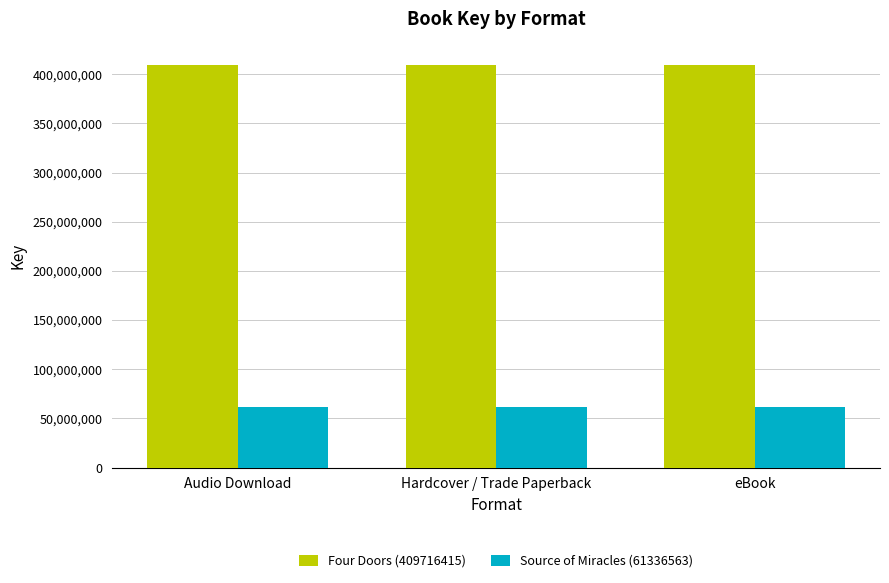

Is the value of Source of Miracles (61336563) at eBook greater than the value of Four Doors (409716415) at Audio Download?

No